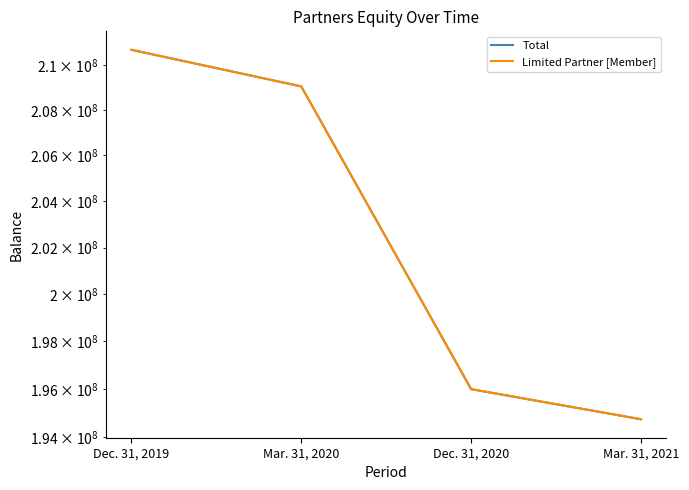

Is the value of Total at Dec. 31, 2020 greater than the value of Limited Partner [Member] at Mar. 31, 2020?

No